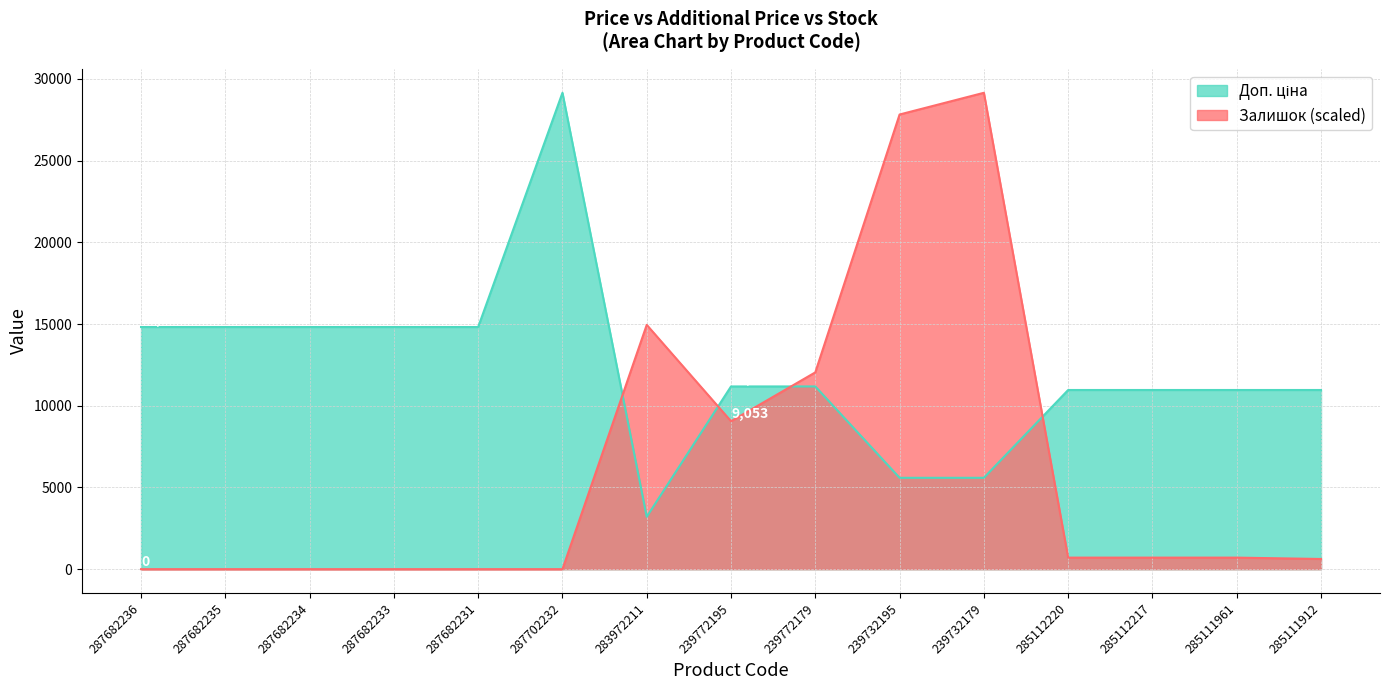

What is the difference between the Залишок values at 287682234 and 285112217?

706.0